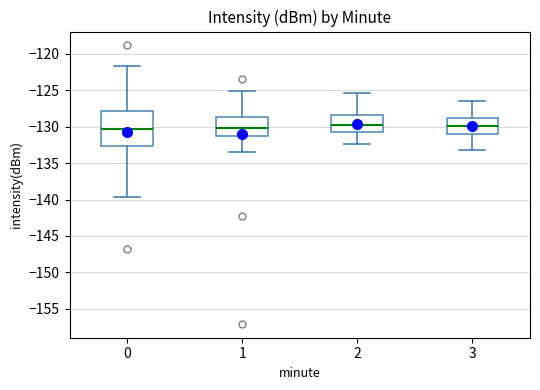

Comparing the boxes themselves (not the whiskers), which one is the tallest?

0